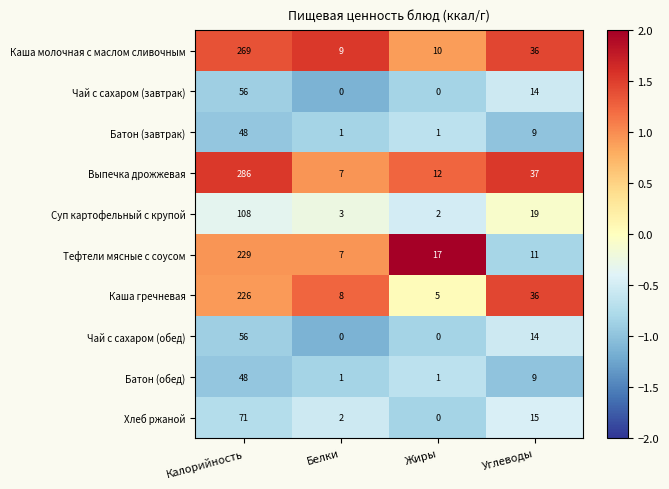

List the labels in order of Каша гречневая value, smallest first.

Жиры, Белки, Углеводы, Калорийность